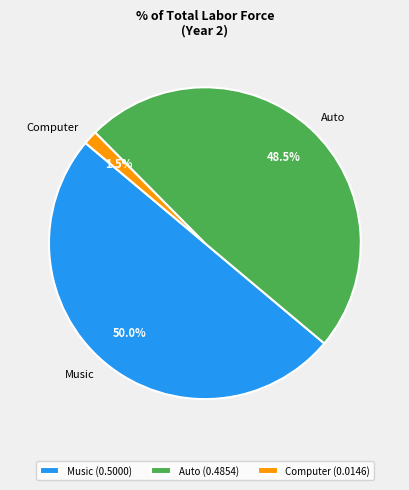

Which has a higher value, Computer or Music?

Music